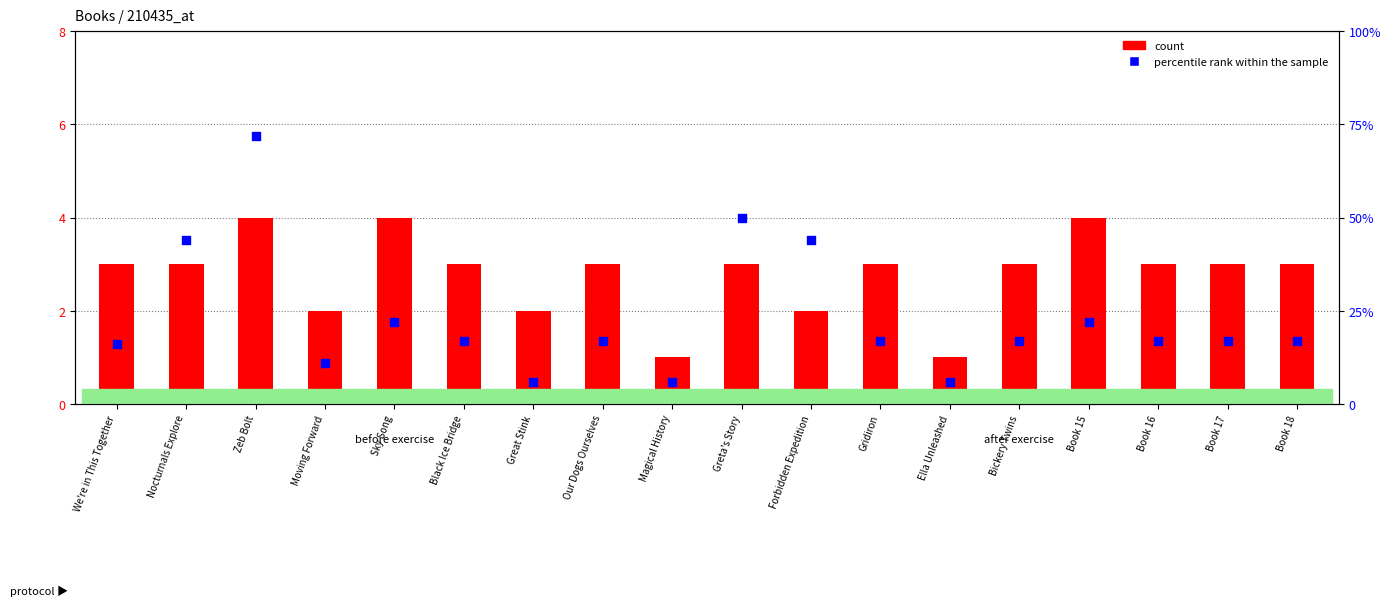

Between Great Stink and Ella Unleashed, which is larger?

Great Stink